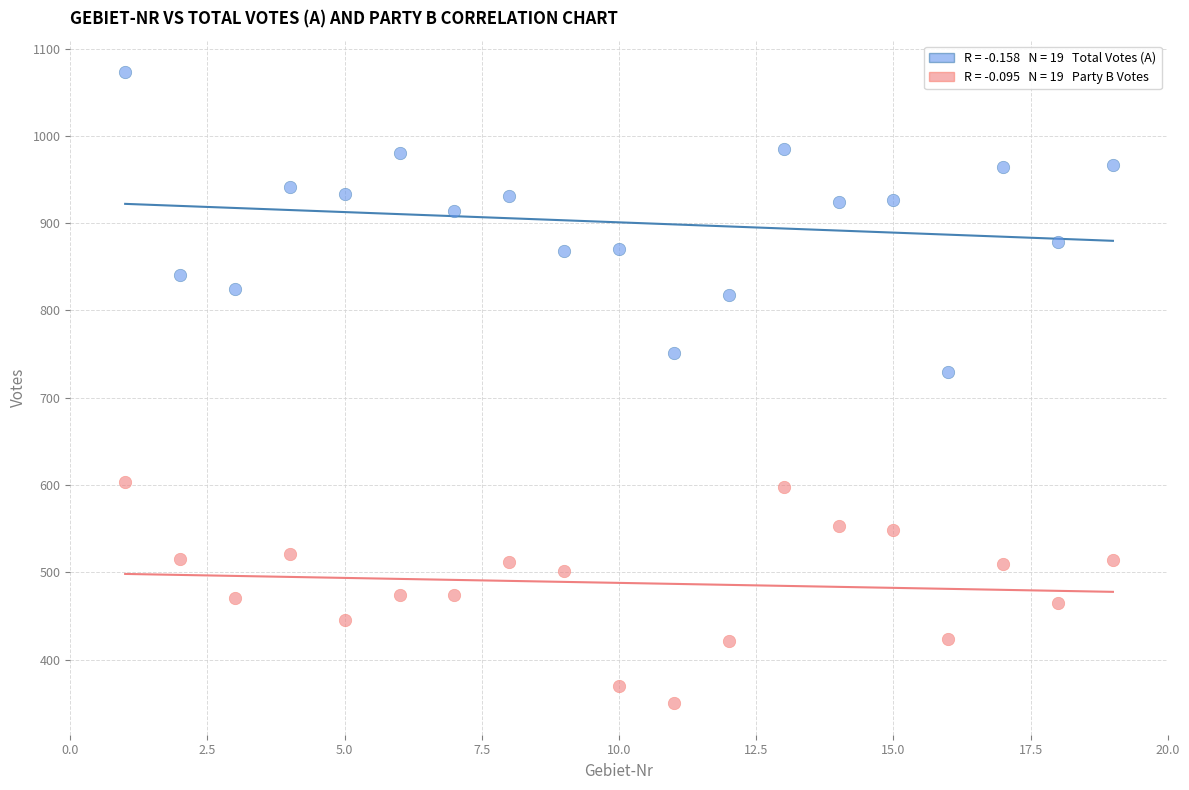

Across all series, what Y value is closest to 711?

729